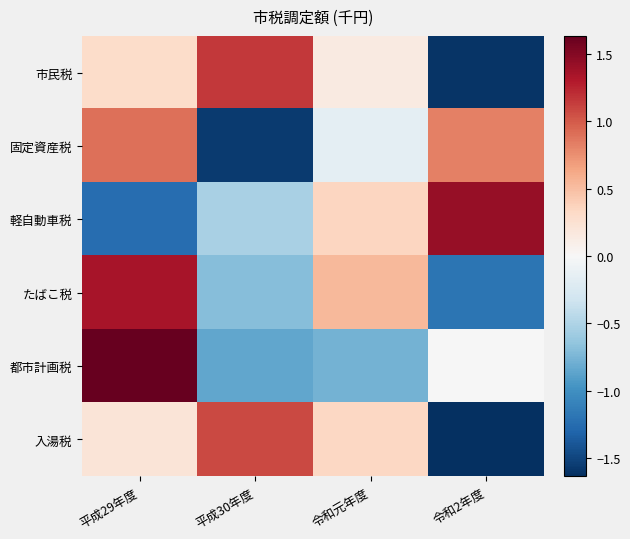

How many data points does each series have?

4